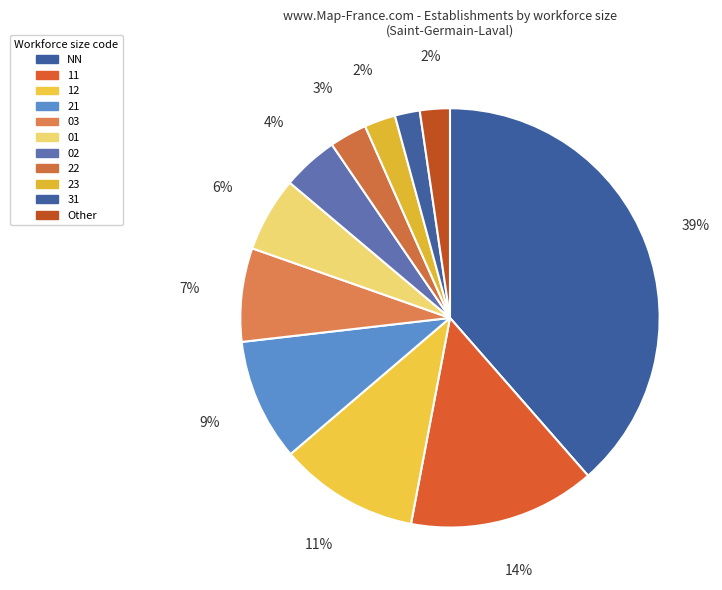

Count the number of slices in the pie.

11